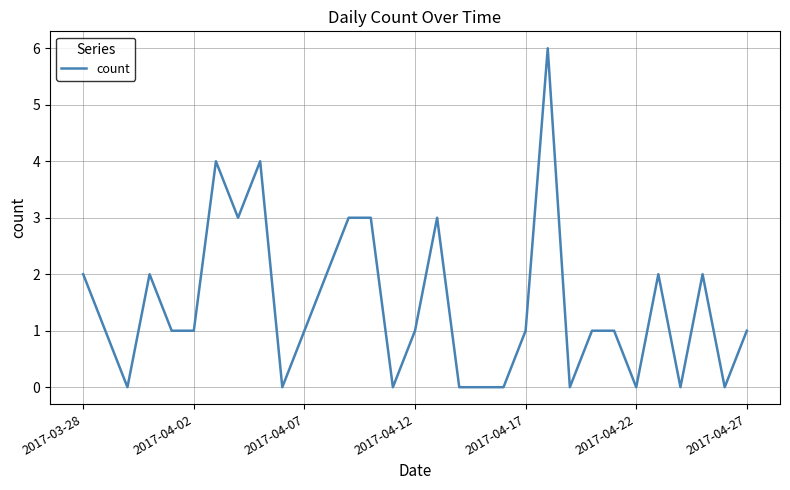

What is the difference between the maximum and minimum values?

6